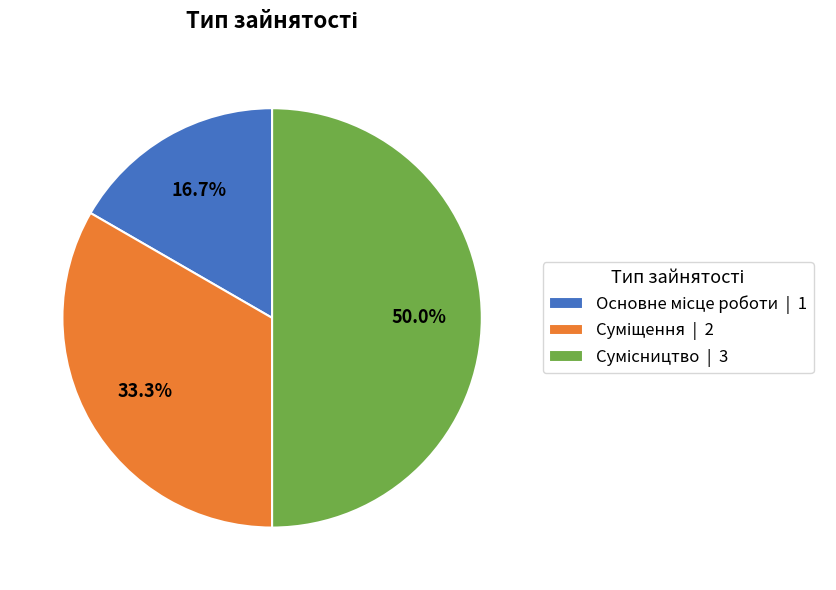

To the nearest percent, what is the difference between the largest and smallest slice percentages?

33%